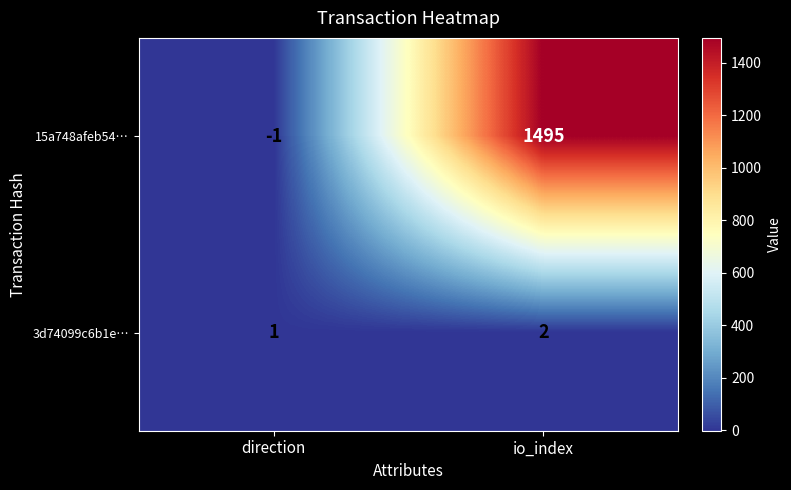

What is the maximum value for 15a748afeb54…?

1495